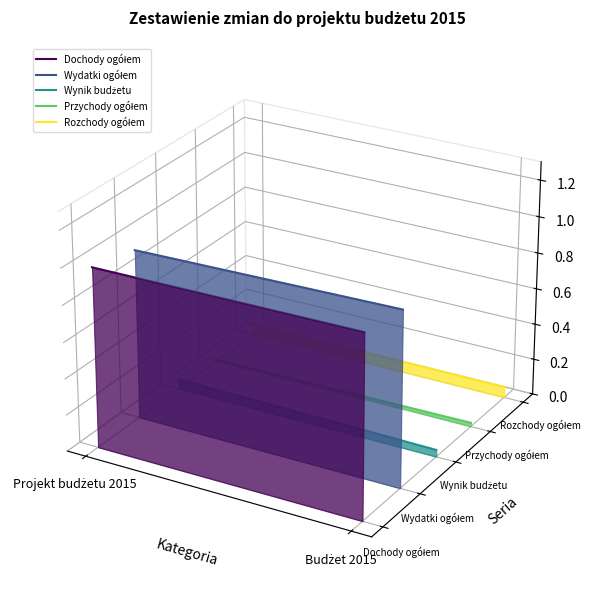

The Dochody ogółem series shows -0.0 at Budżet 2015. True or false?

False